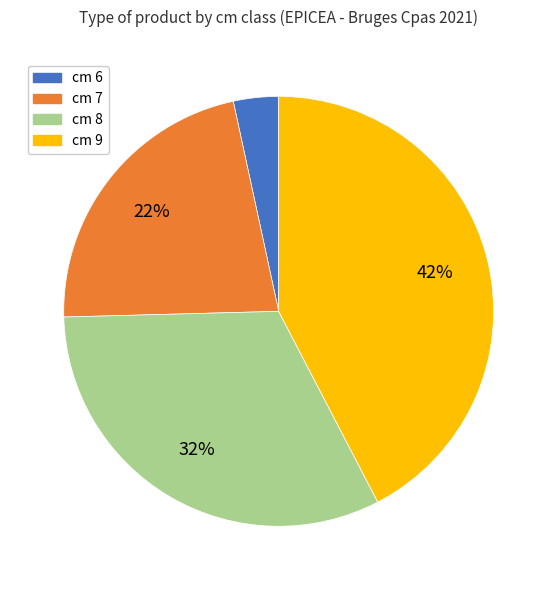

To the nearest percent, what is the average slice percentage?

25%